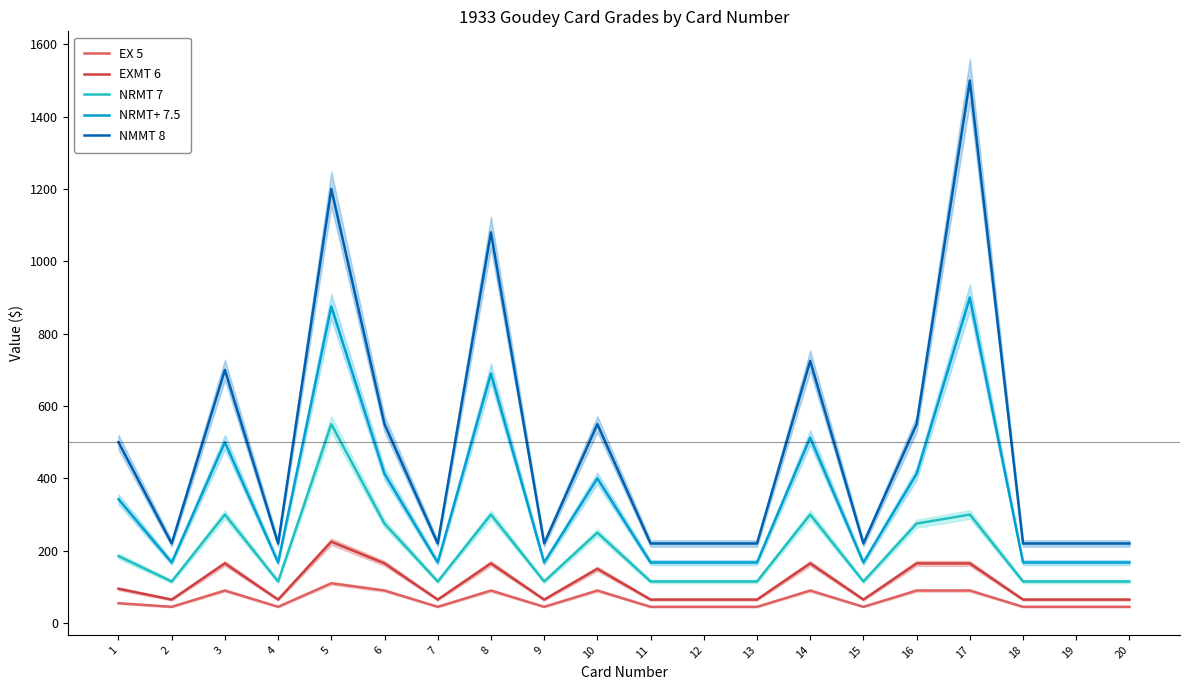

The NMMT 8 series shows 220.0 at 7. True or false?

True